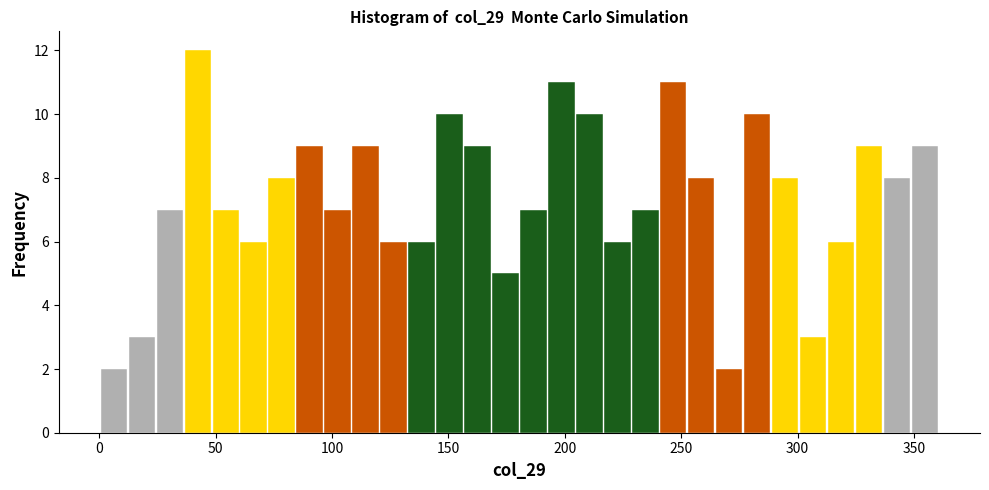

Around what value on the x-axis is the tallest bar? Give the approximate position of its centre, as read against the axis.

40